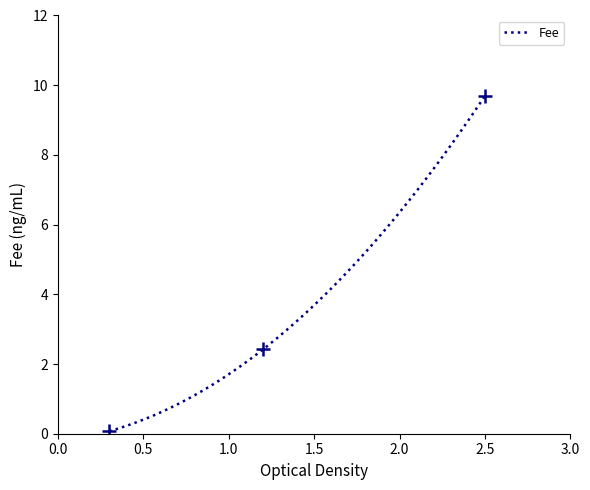

What is the highest value of the Fee series?

9.7